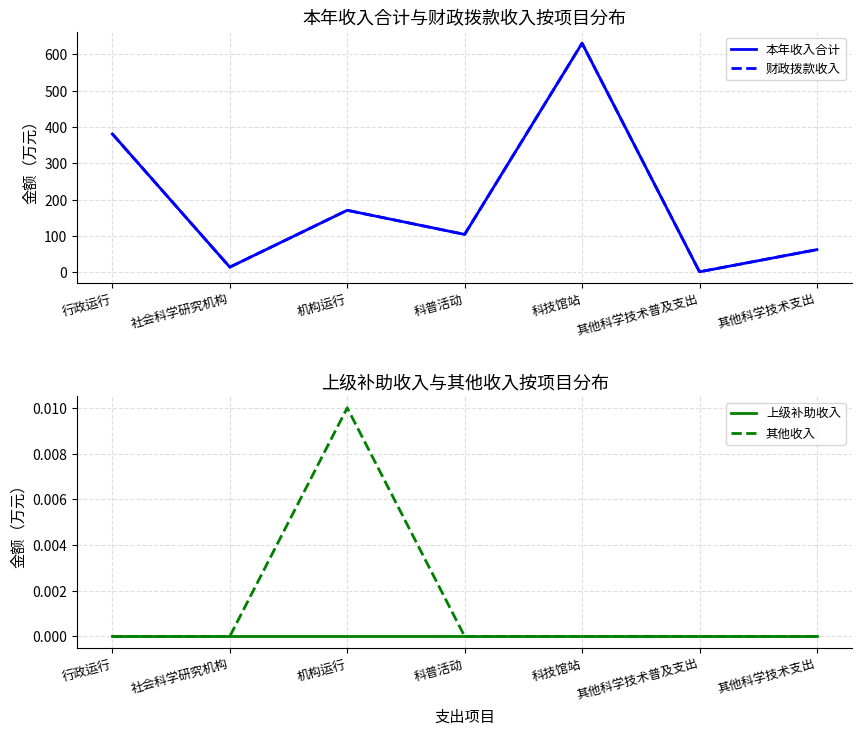

What are all the series names shown in the legend?

本年收入合计, 财政拨款收入, 上级补助收入, 其他收入